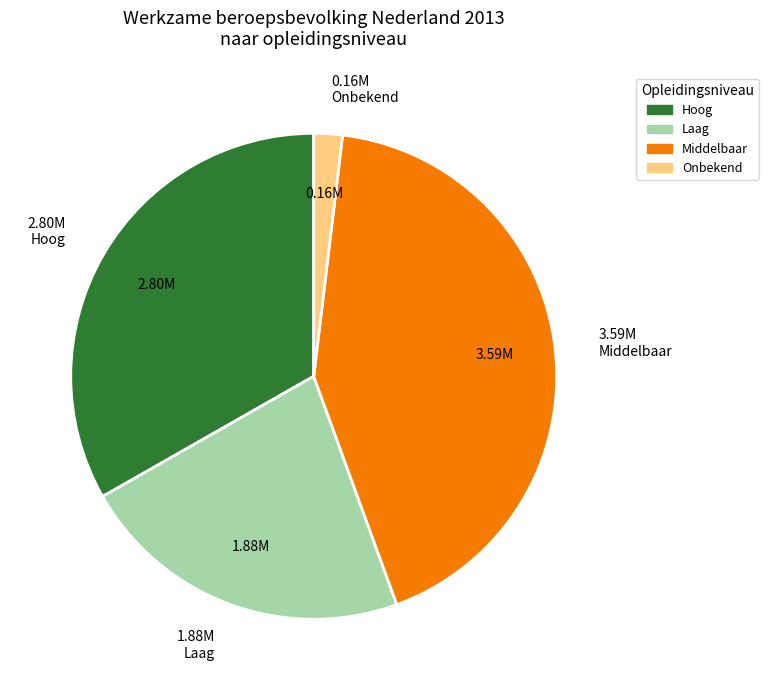

Is there a majority slice in this chart?

No